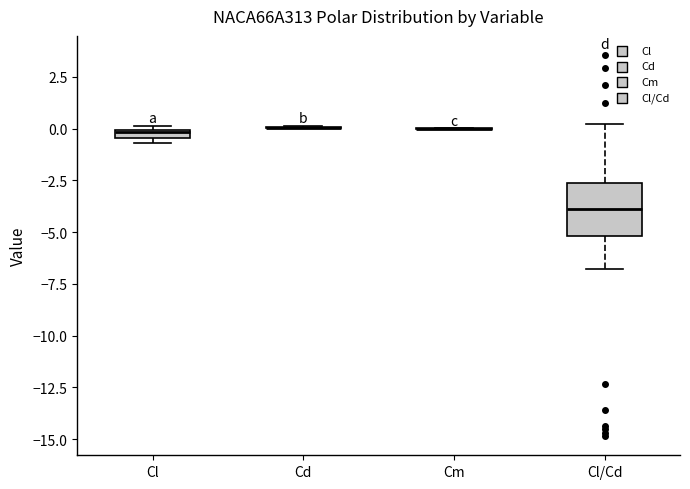

Where is the upper edge of the box for Cl/Cd on the y-axis? The values are not printed on the chart, so give them approximately, as read against the axis.

-2.5